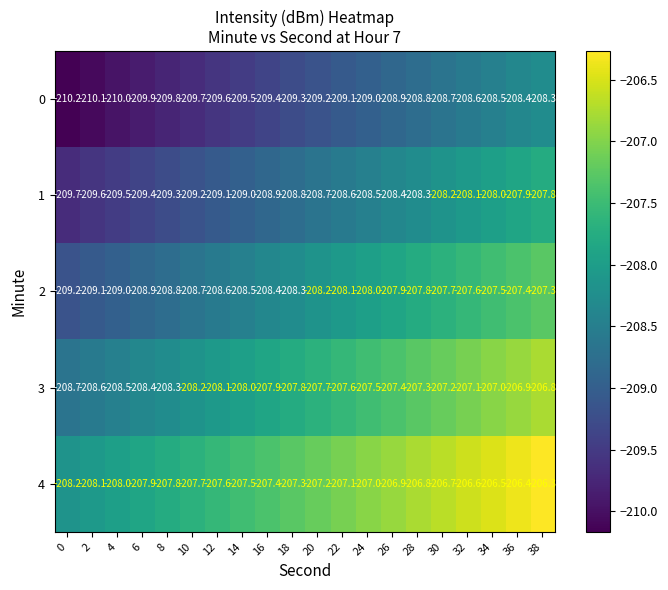

Read the 4 value at 26.

-206.9